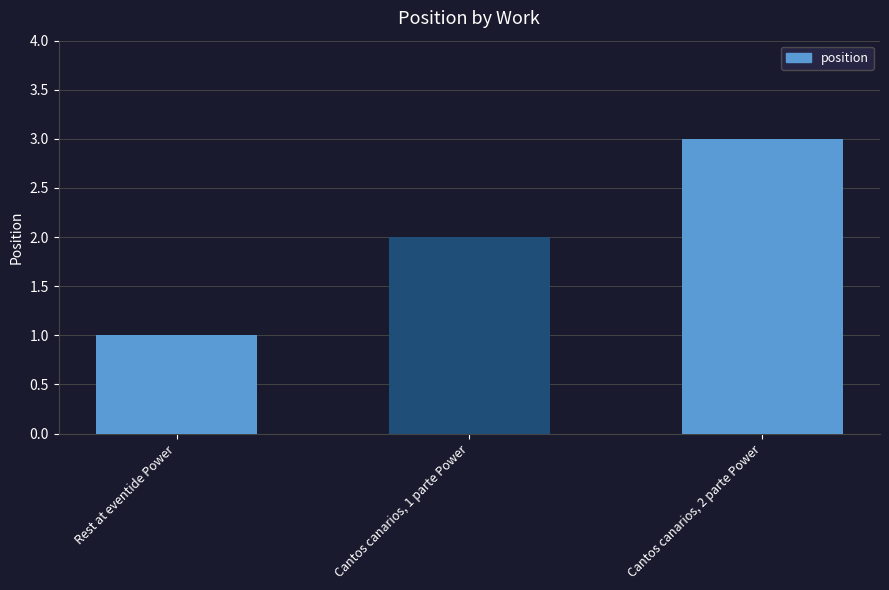

Rank the categories by value from highest to lowest.

Cantos canarios, 2 parte Power, Cantos canarios, 1 parte Power, Rest at eventide Power